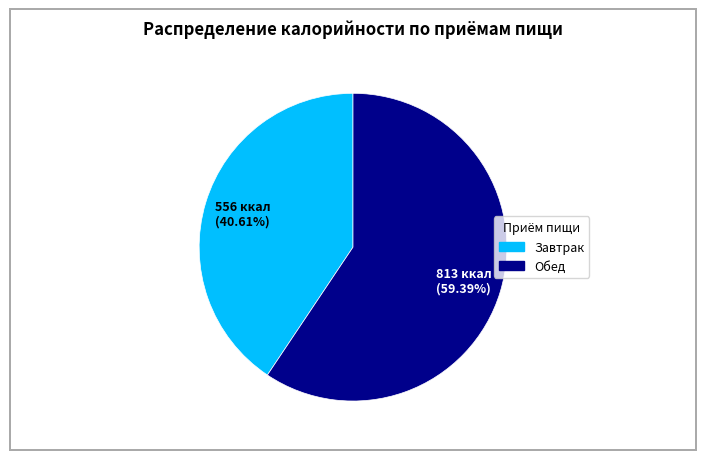

How many segments does this pie chart have?

2